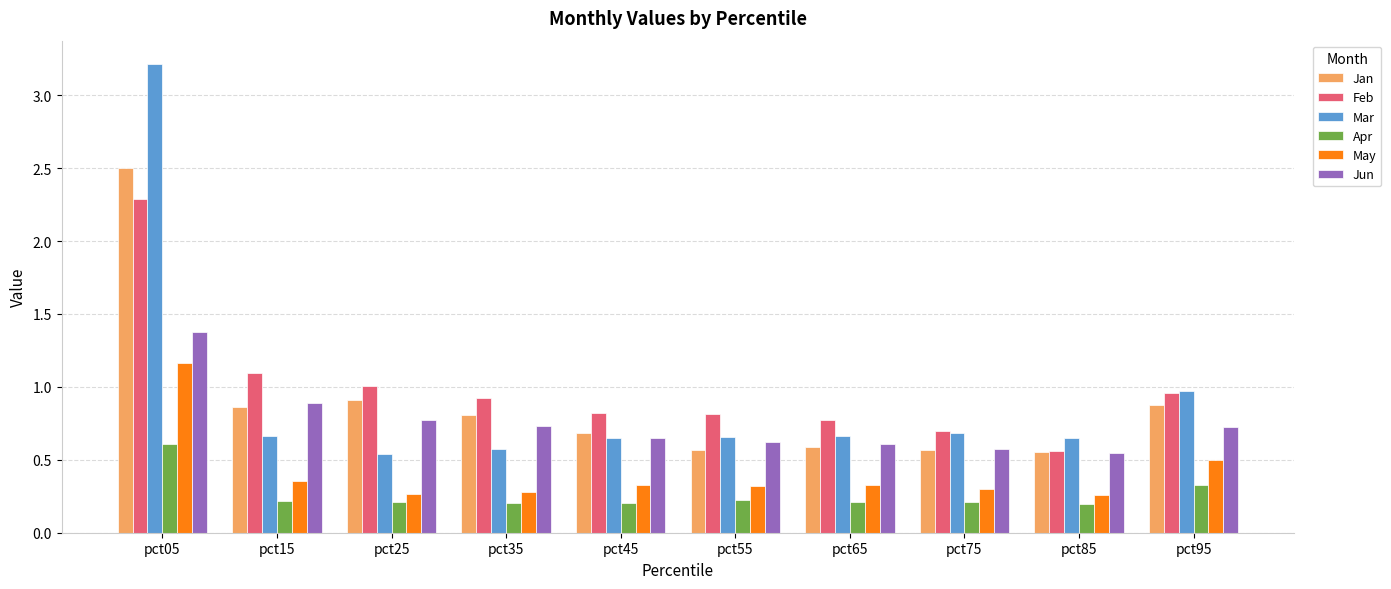

True or false: Mar has a value of 0.9 at pct35.

False